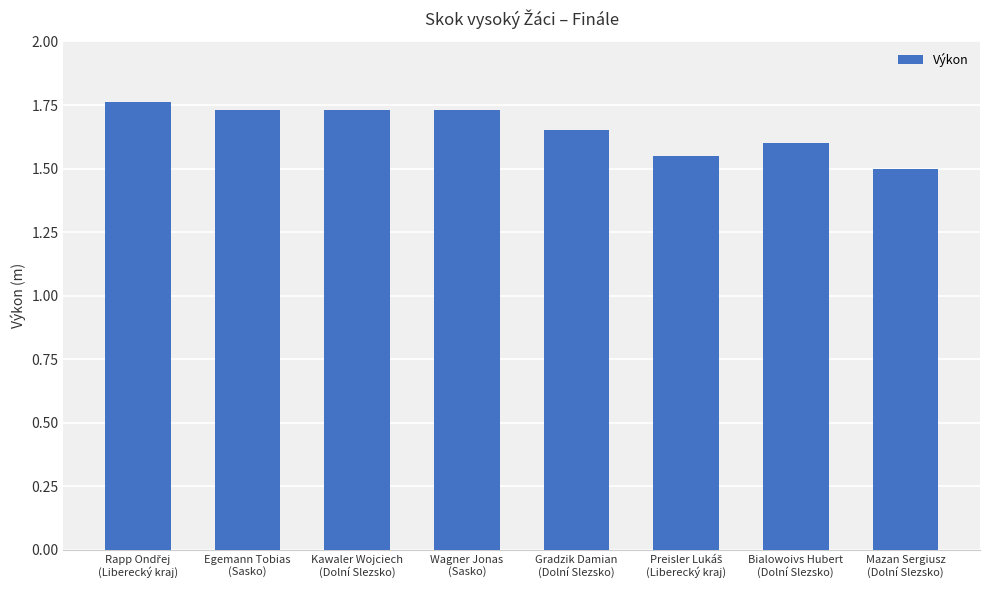

What is the difference between the maximum and minimum values?

0.3